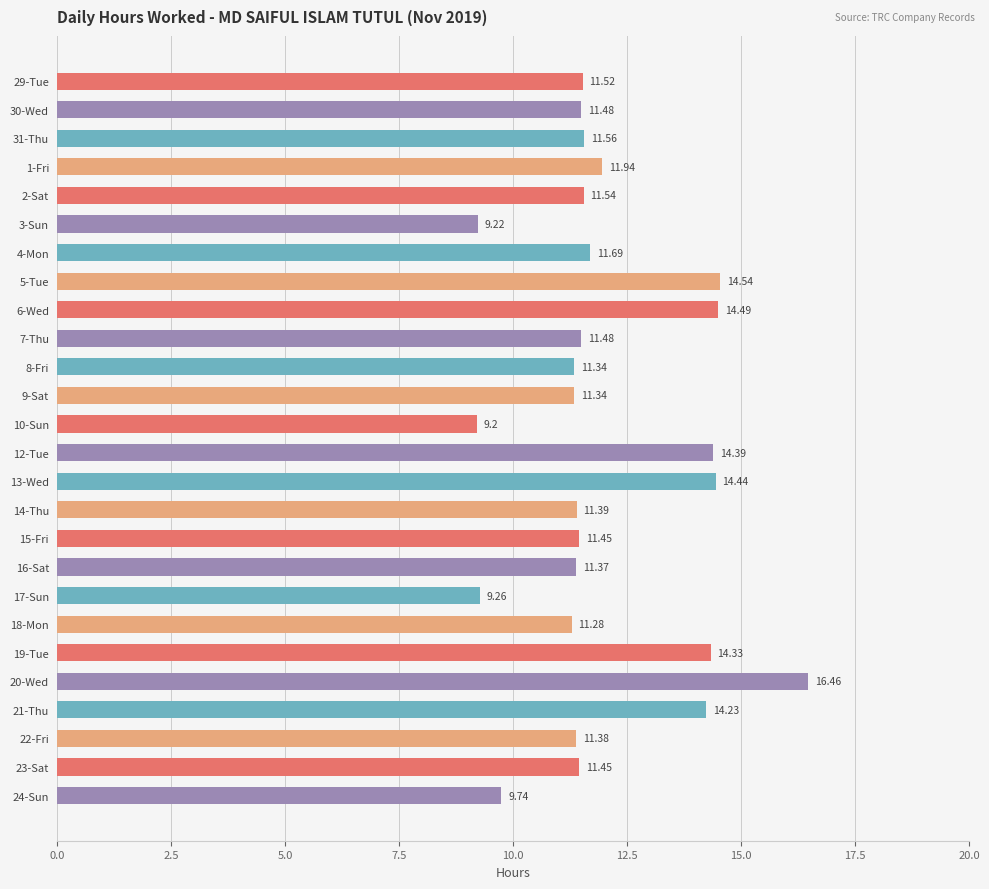

What is the average value?

12.0